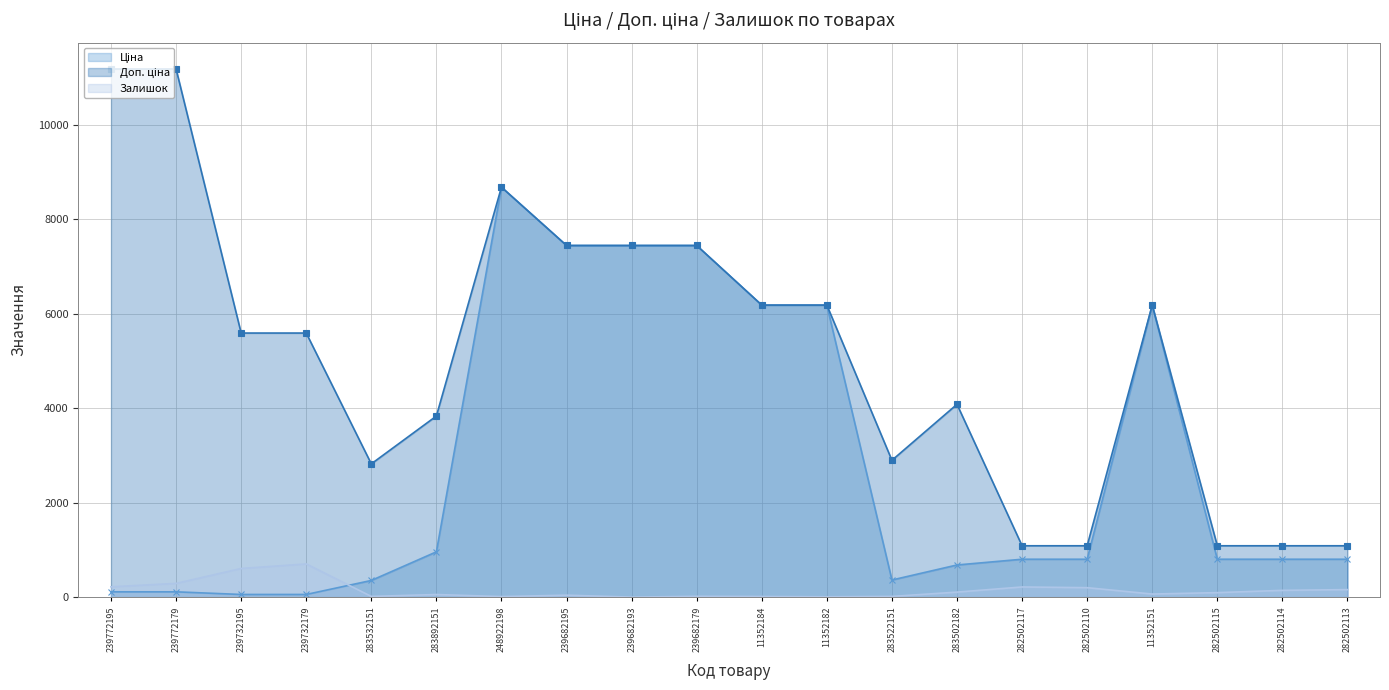

Which series has the largest range (max minus min)?

Доп. ціна